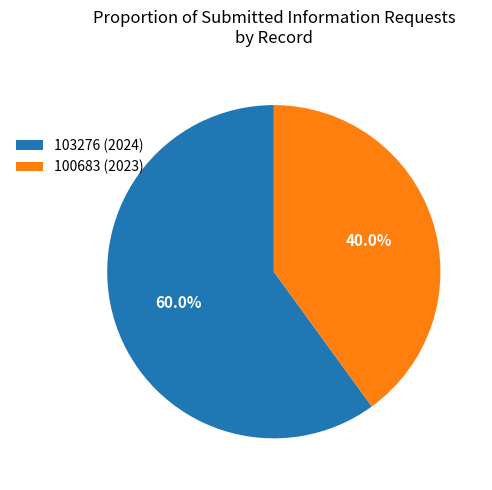

What portion of the pie excludes 100683 (2023)?

60.0%